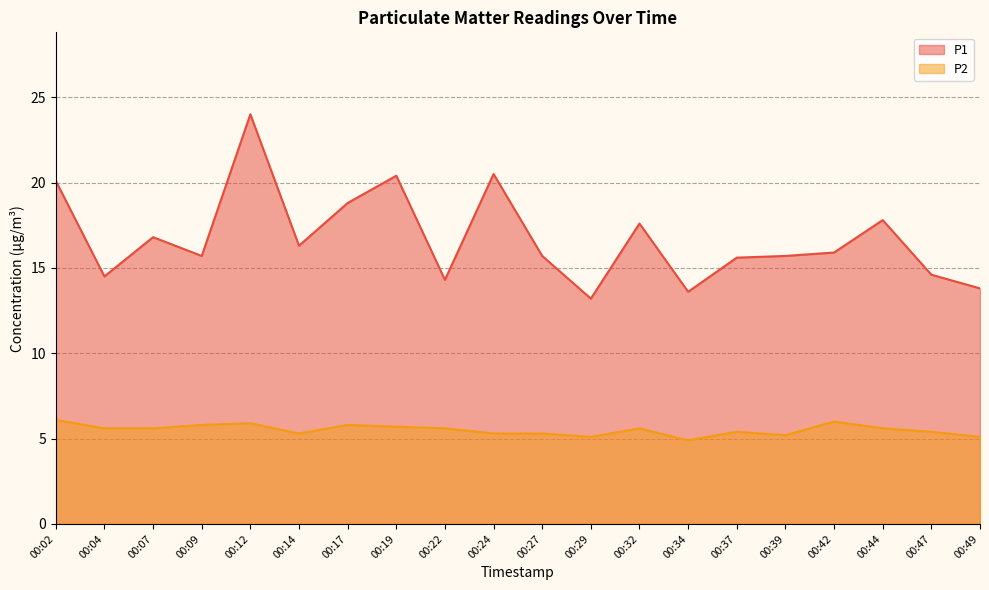

Rank the series by their maximum value, from highest to lowest.

P1, P2